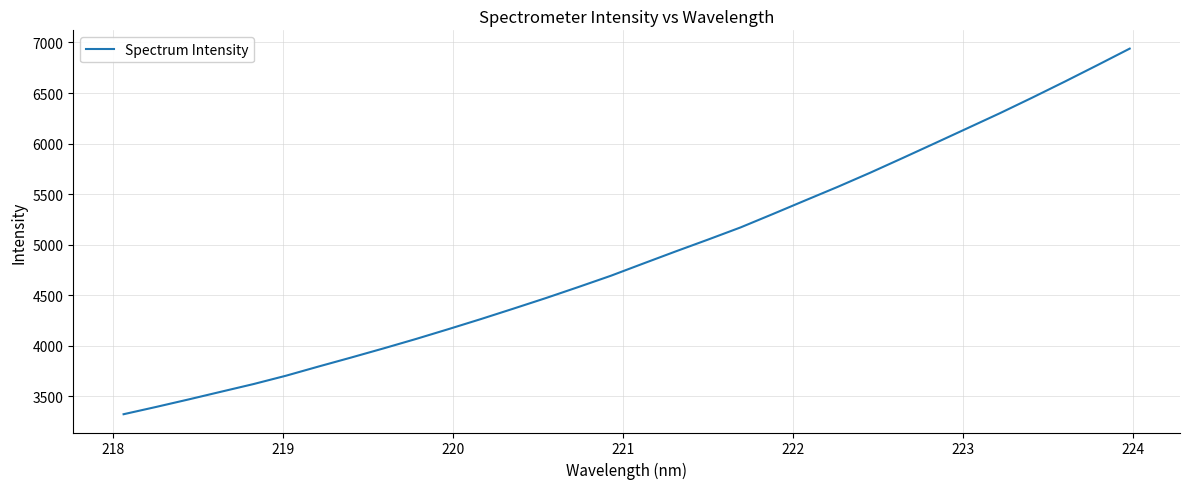

What is the difference between the maximum and minimum values?

3616.2